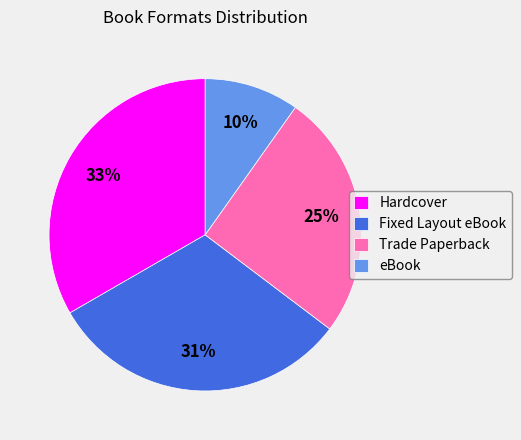

To the nearest percent, what percentage of the pie is eBook?

10%